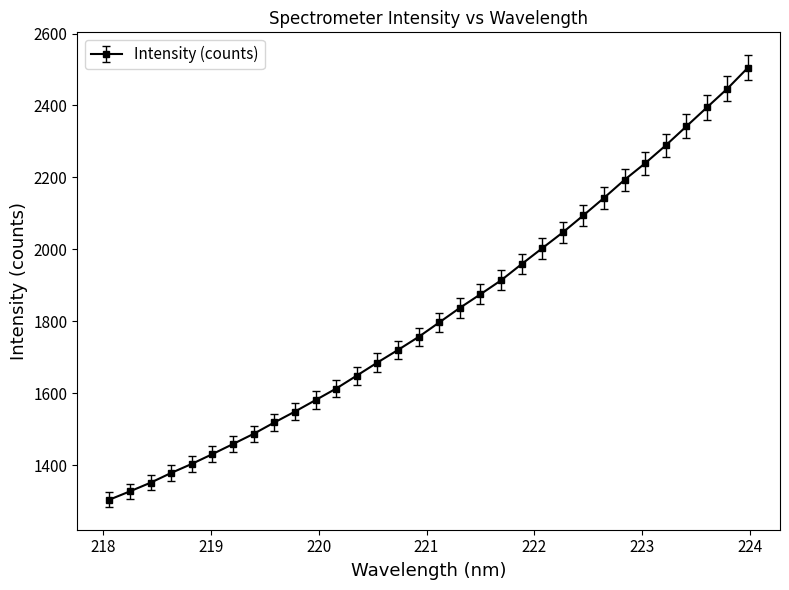

What is the value of the 27th point from the left?

2239.4